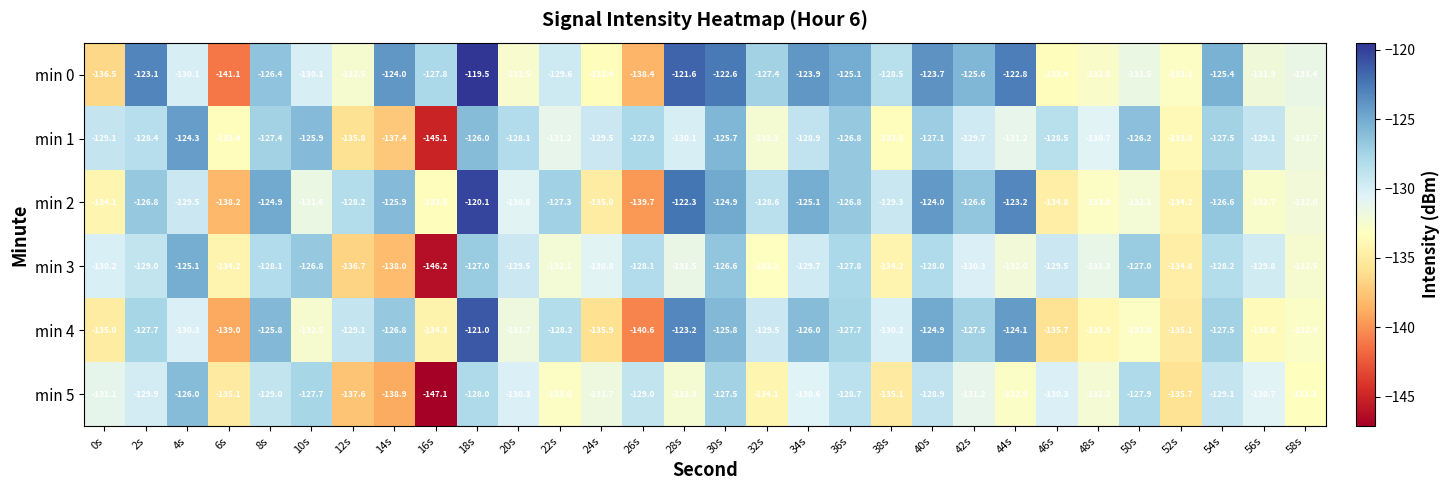

Rank the series at 54s from lowest to highest value.

min 5, min 3, min 1, min 4, min 2, min 0